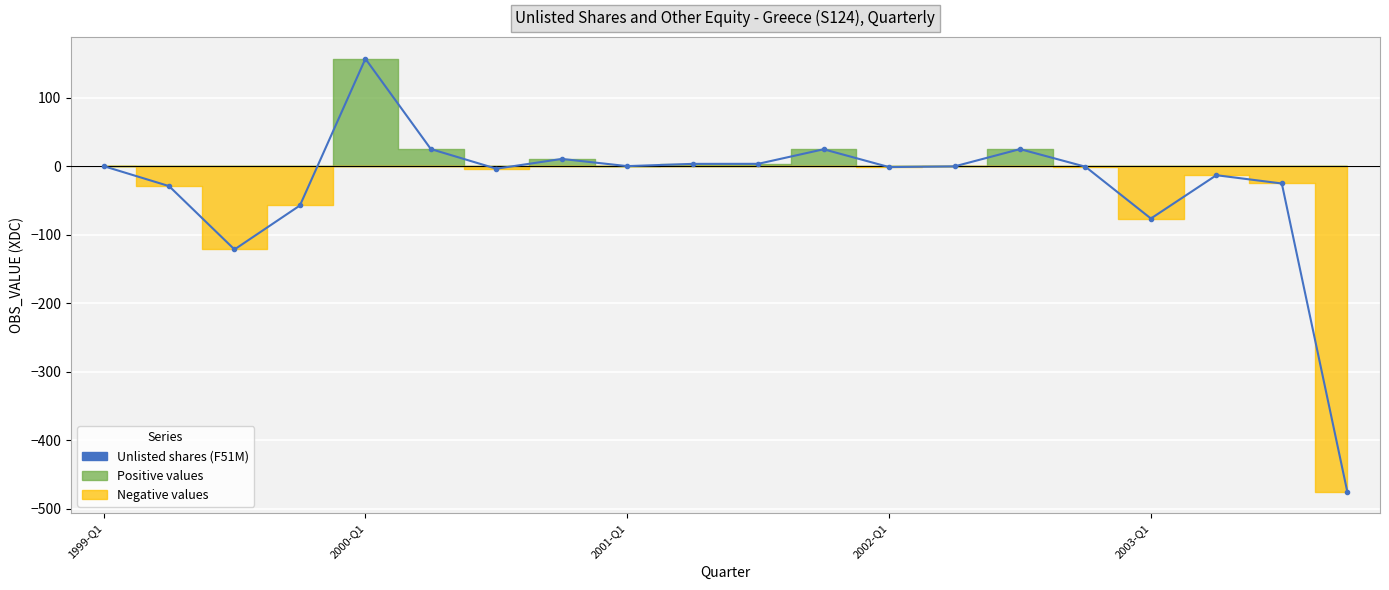

Read the value at 7.

10.5